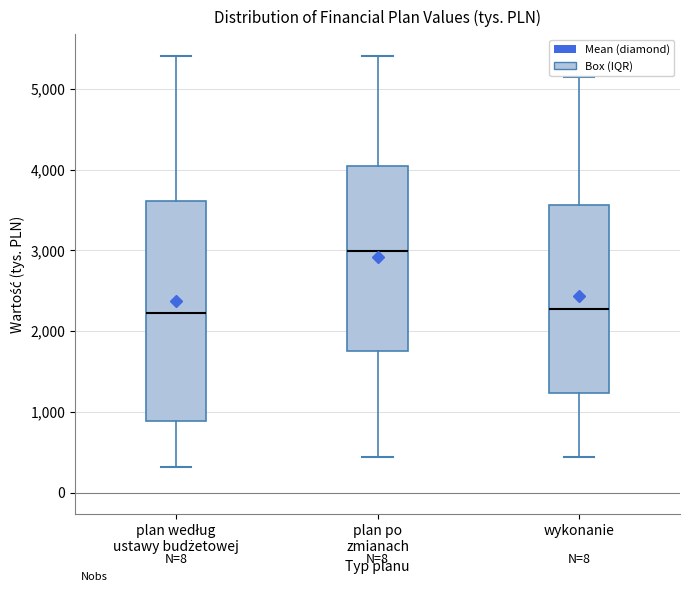

Reading left to right, read every box against the y-axis: the position of its median line, the range the box covers, and the ends of its whiskers. The values are not printed on the chart, so give them approximately, as read against the axis.

plan według ustawy budżetowej: median 2200, box 900 to 3600, whiskers 300 to 5400
plan po zmianach: median 3000, box 1800 to 4000, whiskers 400 to 5400
wykonanie: median 2300, box 1200 to 3600, whiskers 400 to 5200